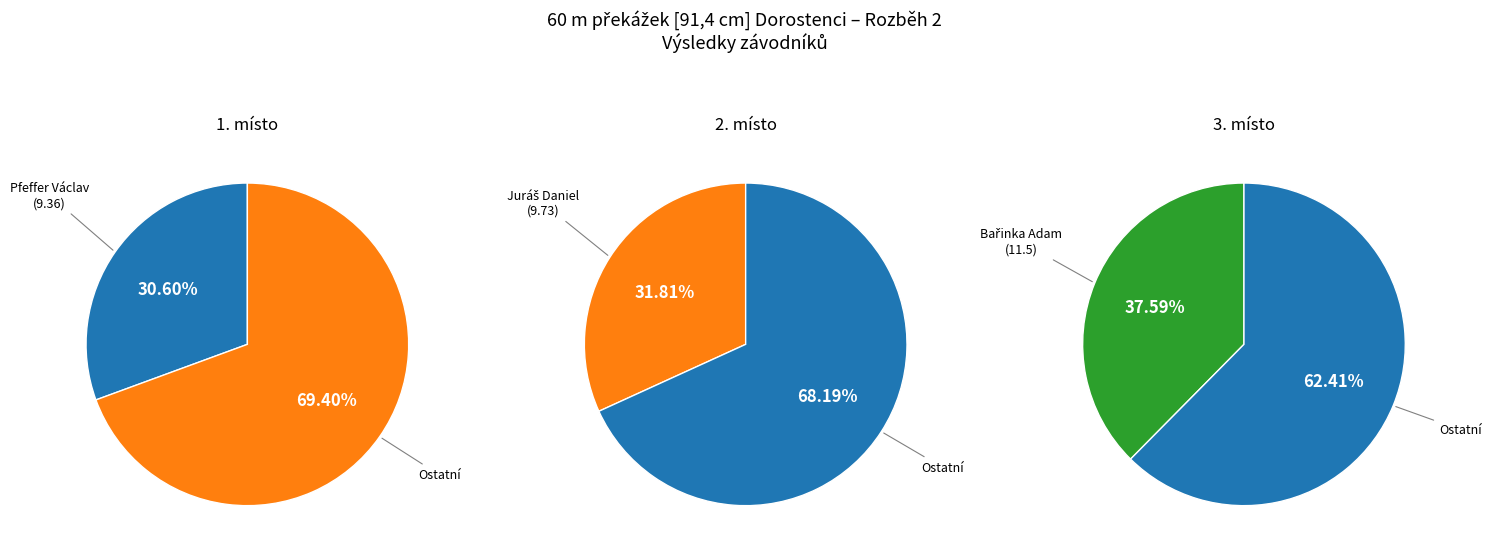

Between Juráš Daniel and Bařinka Adam, which is larger?

Bařinka Adam